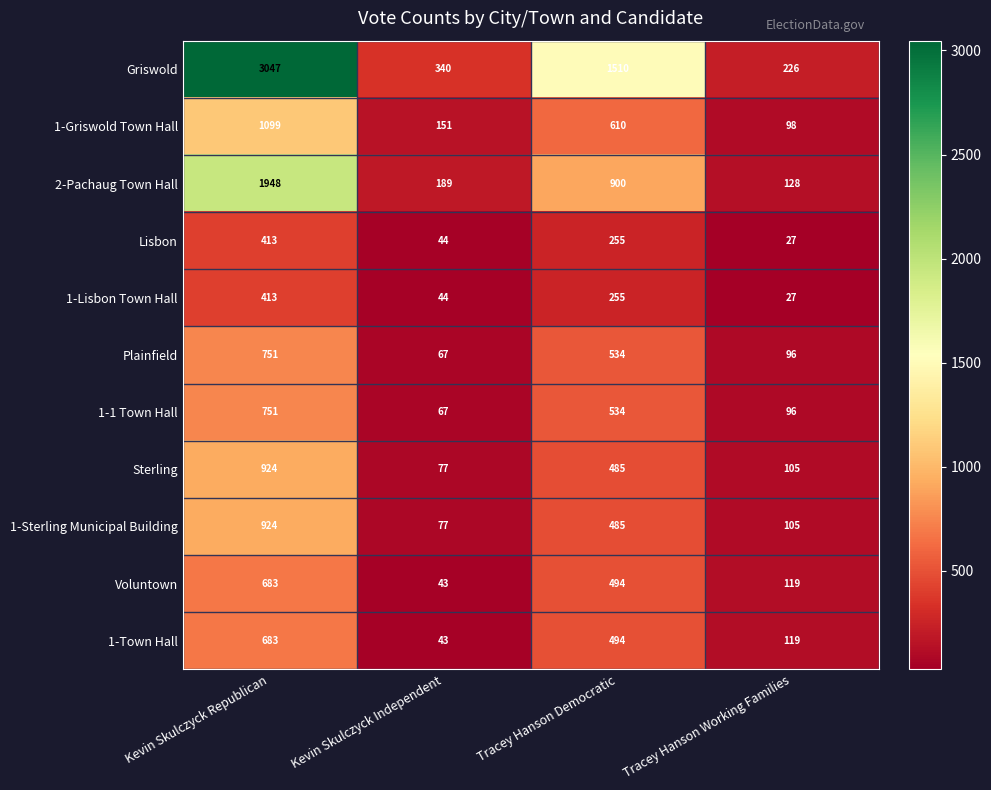

Which series has the widest spread of values?

Griswold